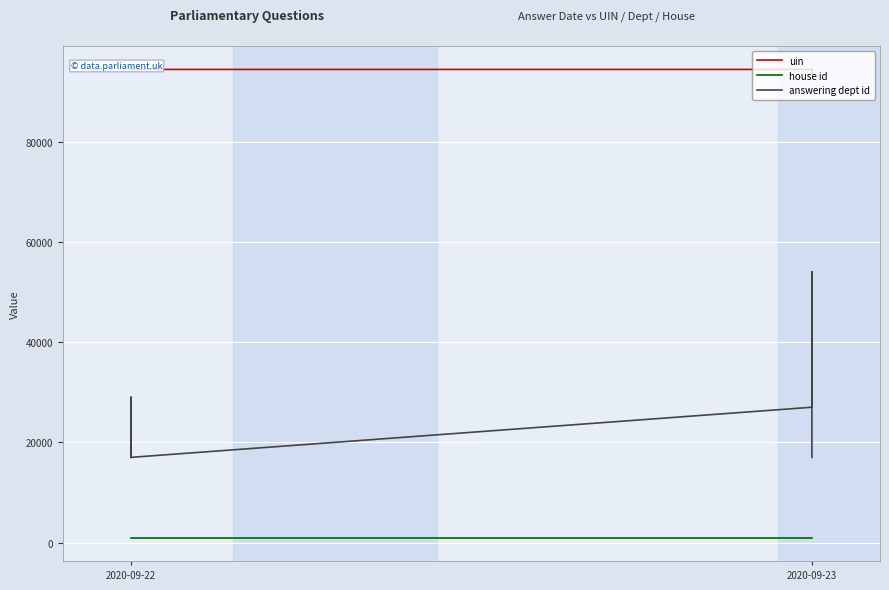

True or false: uin and house id cross at least once.

False